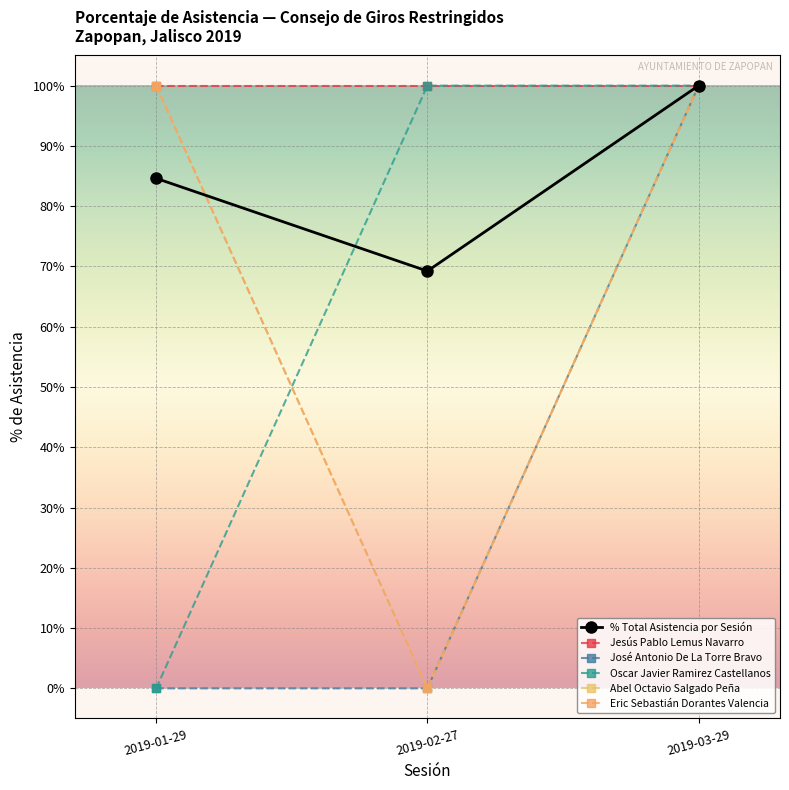

At which category is the sum across all series the highest?

2019-03-29